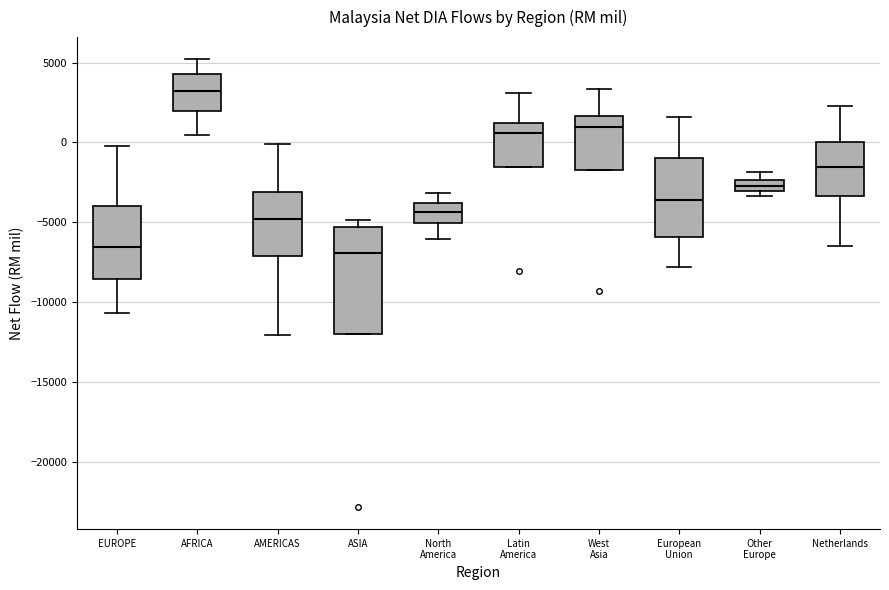

Which box is the tallest, from its lower edge to its upper edge?

ASIA